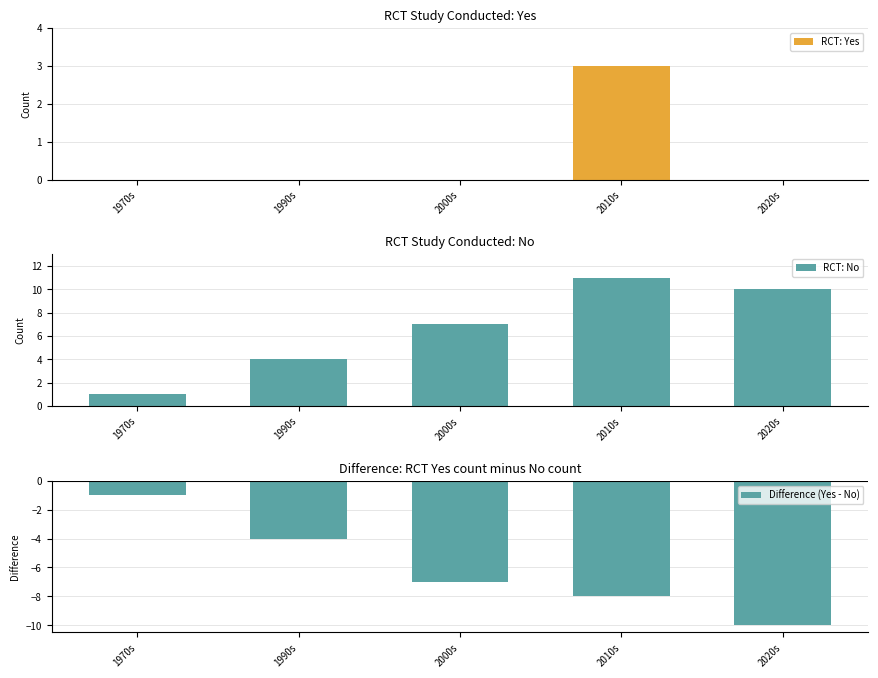

The Difference (Yes - No) series shows -4 at 1990s. True or false?

True